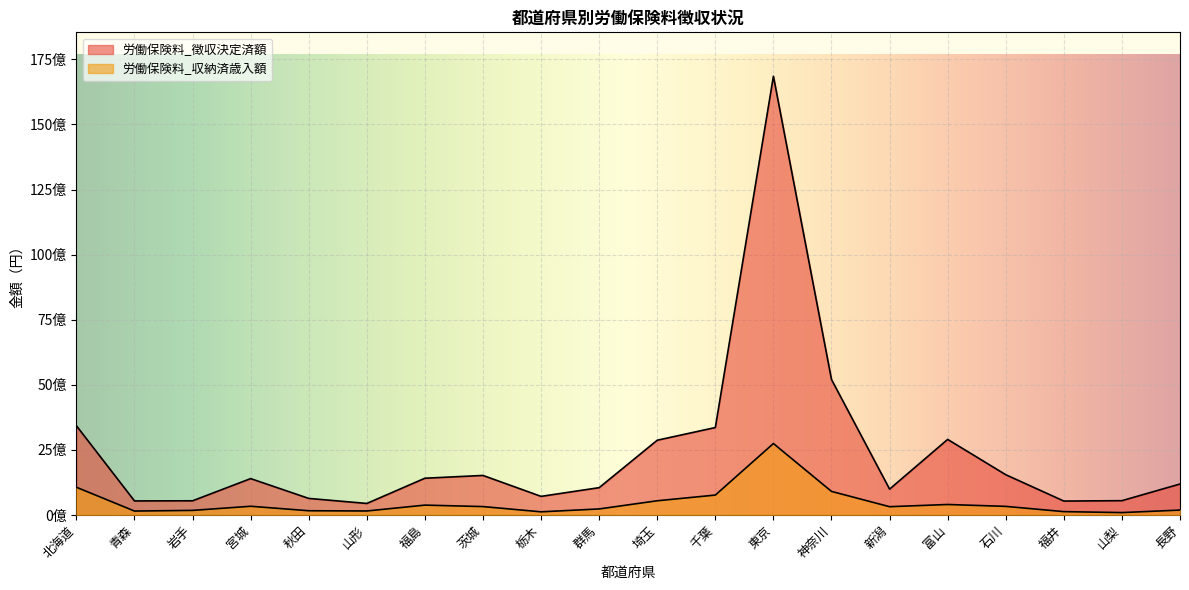

Is it true that 労働保険料_徴収決定済額 equals 1012904632 at 北海道?

False